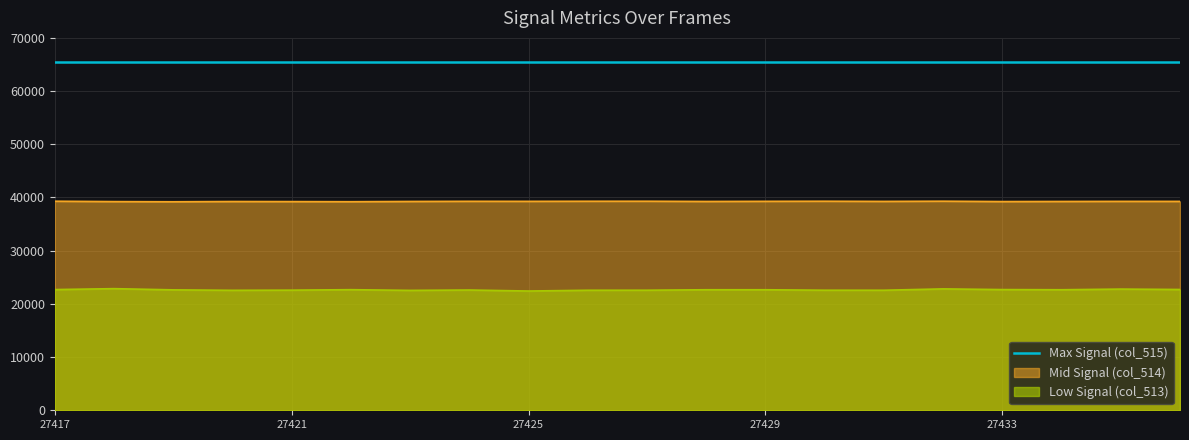

What is the minimum value shown in the chart?

22418